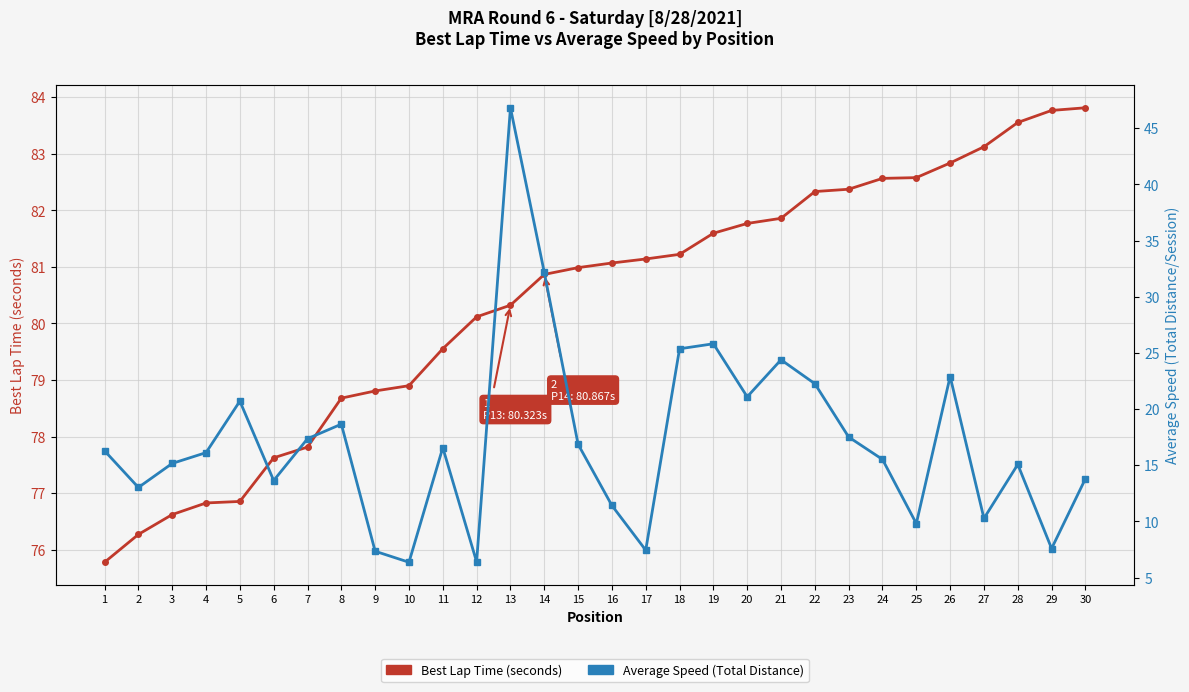

At which category is the sum across all series the highest?

13